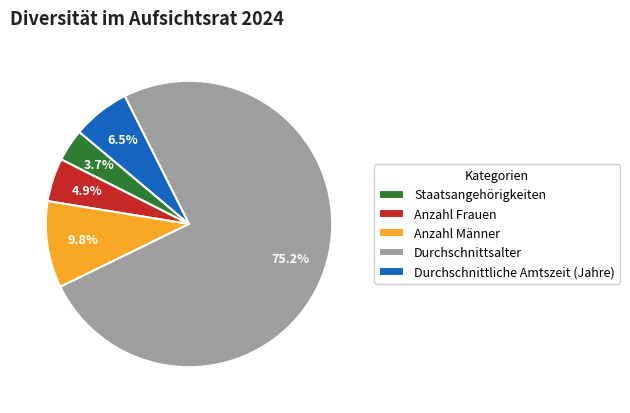

To the nearest percent, what is the average slice percentage?

20%